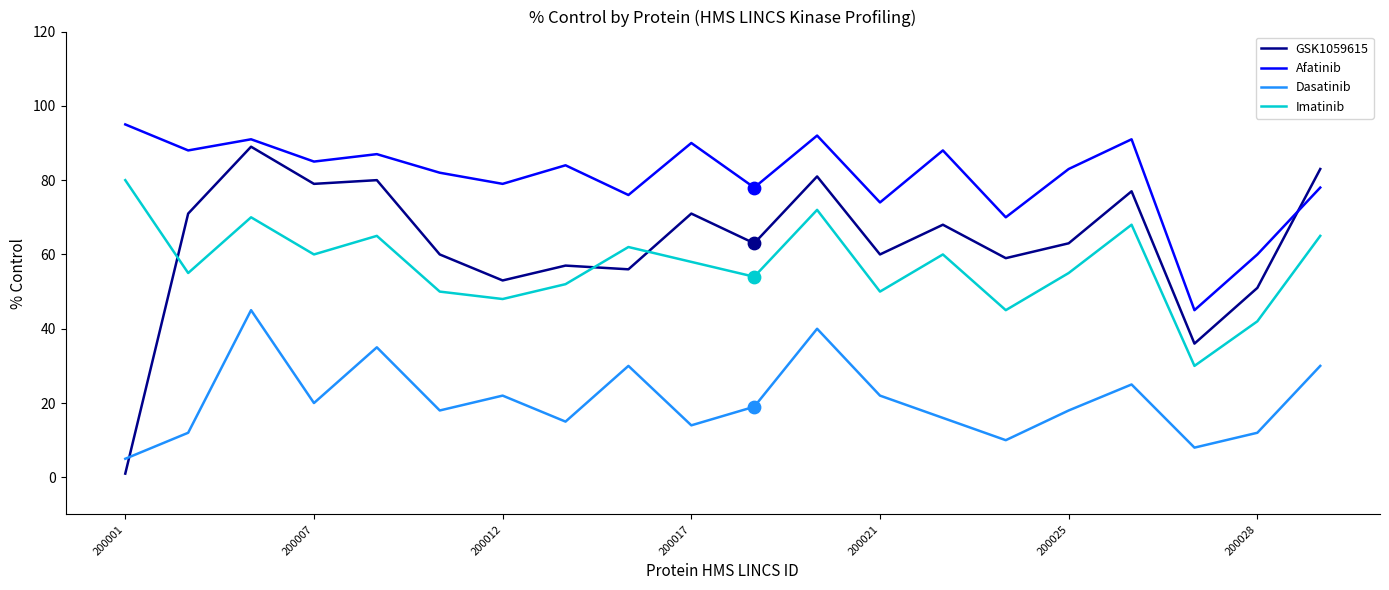

Which series has the largest total across all categories?

Afatinib